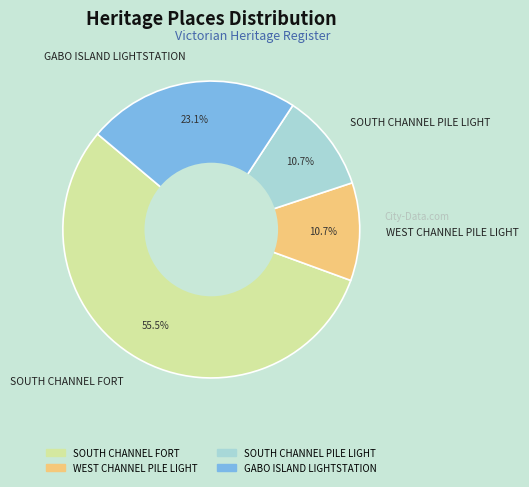

Count the number of slices in the pie.

4